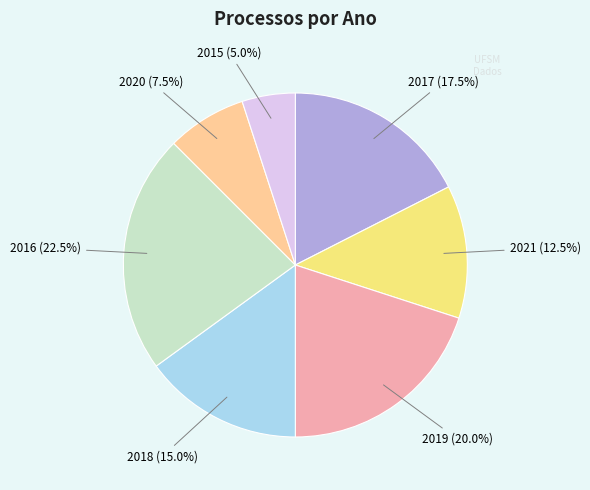

How much of the chart is everything except 2017?

82.5%